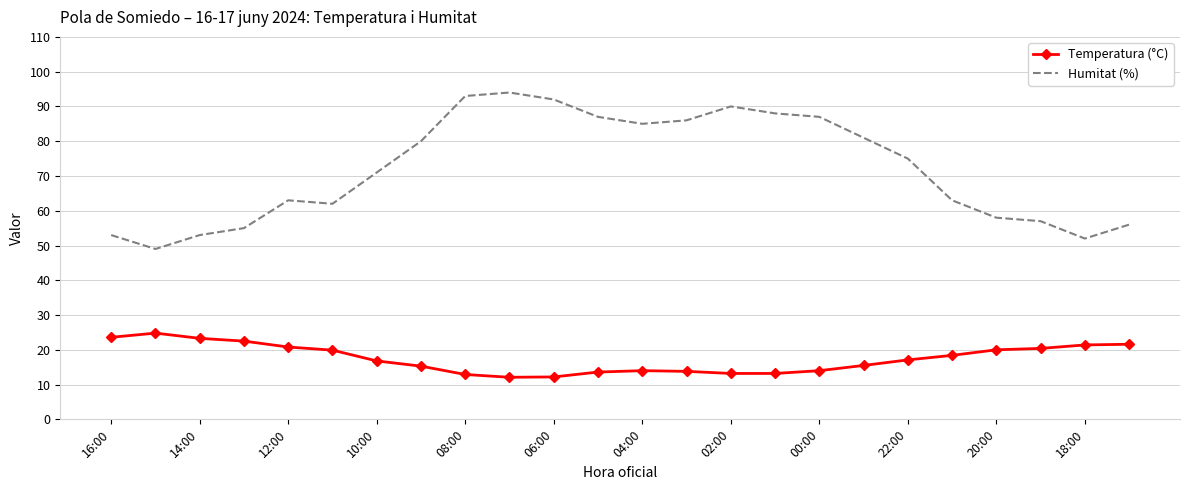

Rank the series by their average value, from highest to lowest.

Humitat (%), Temperatura (°C)